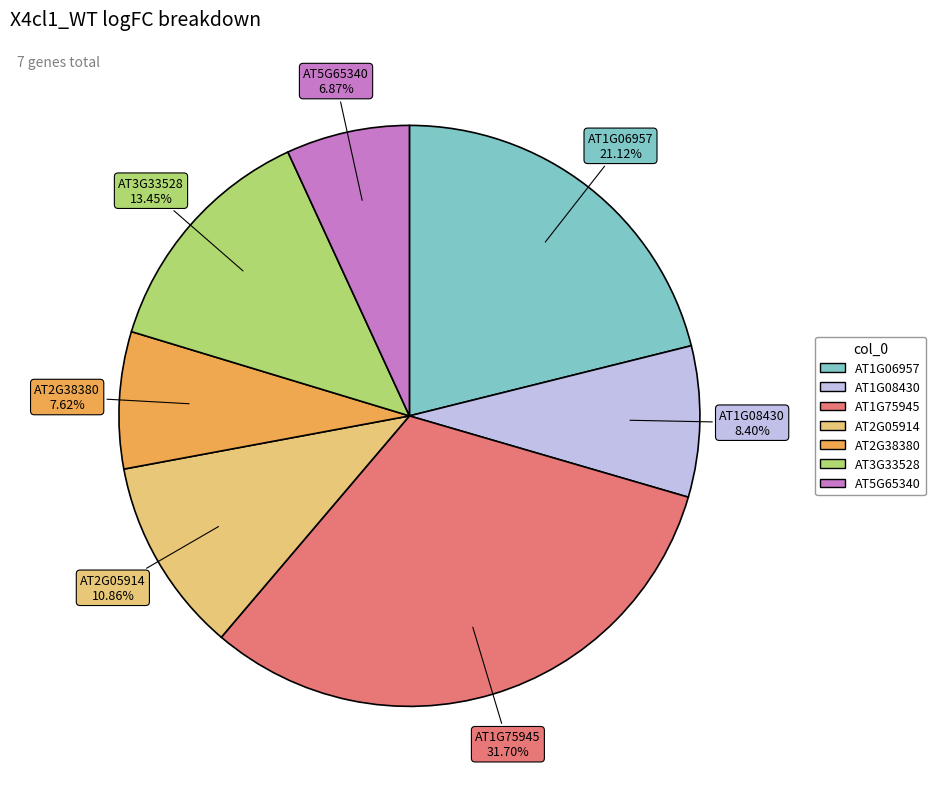

Which slice is the largest?

AT1G75945